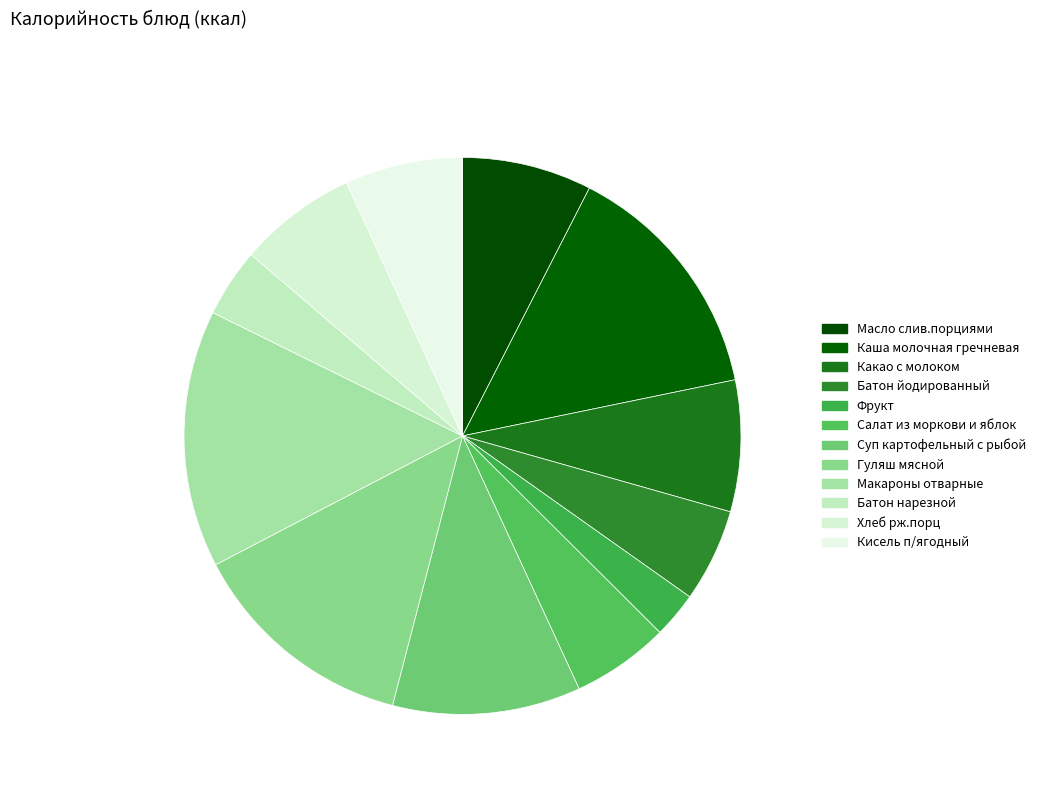

Which has a higher value, Кисель п/ягодный or Суп картофельный с рыбой?

Суп картофельный с рыбой